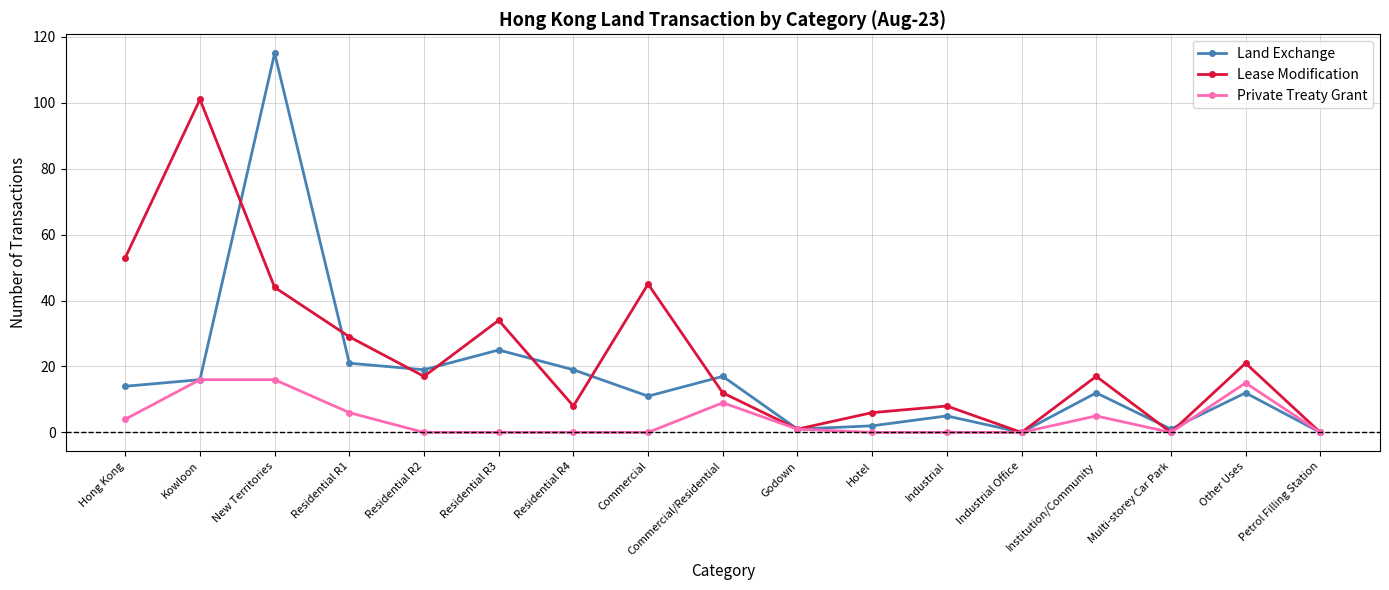

Is the value of Private Treaty Grant at Industrial Office greater than the value of Lease Modification at New Territories?

No